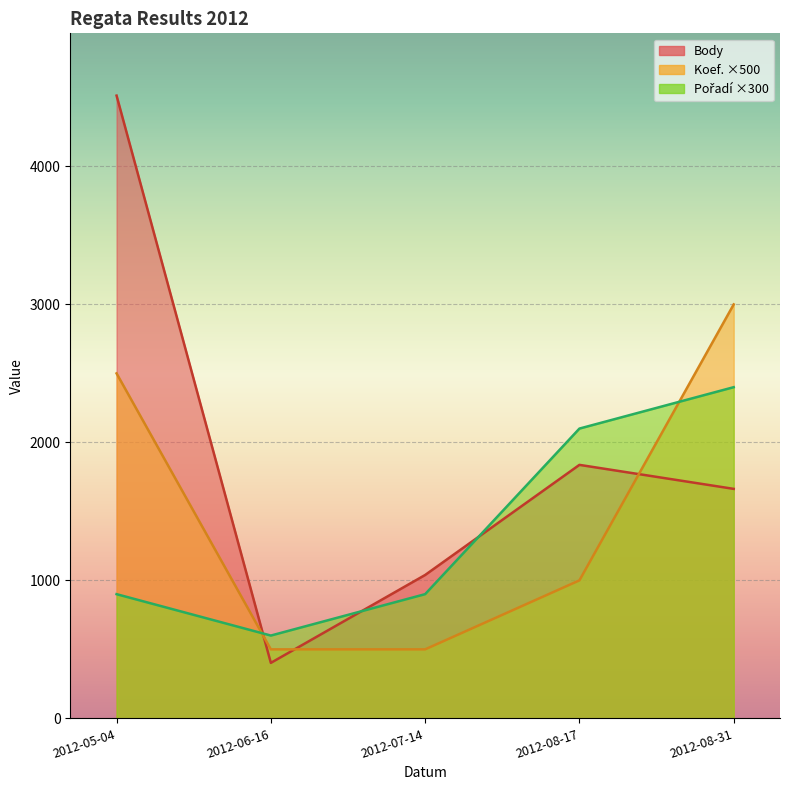

Where do Pořadí and Koef. first cross each other?

2012-05-04 and 2012-06-16